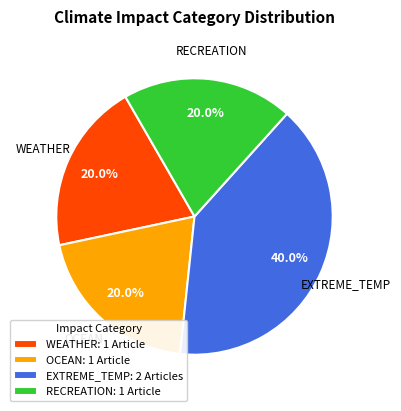

Which has a higher value, WEATHER: 1 Article or EXTREME_TEMP: 2 Articles?

EXTREME_TEMP: 2 Articles